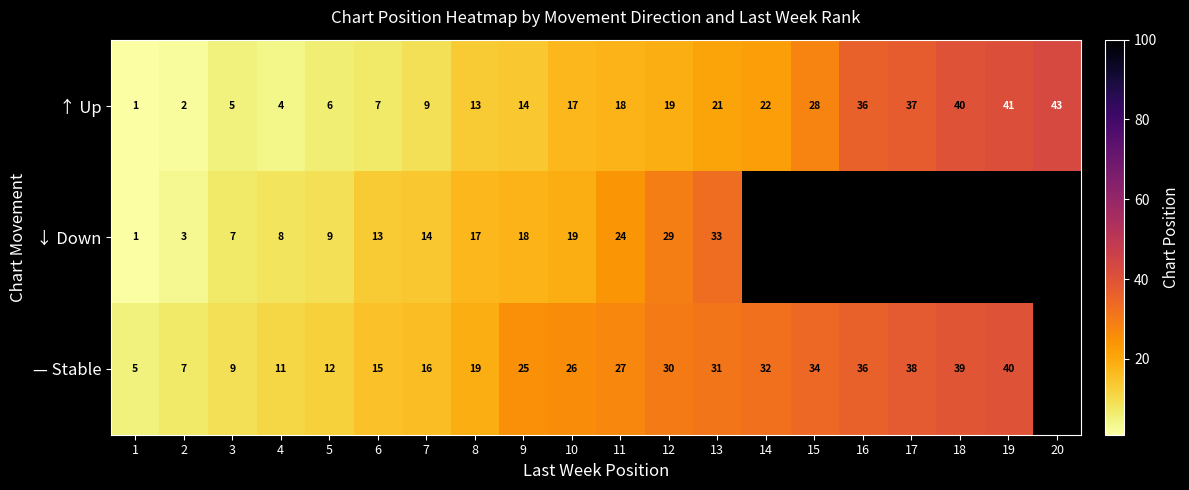

How many series are shown in this chart?

3